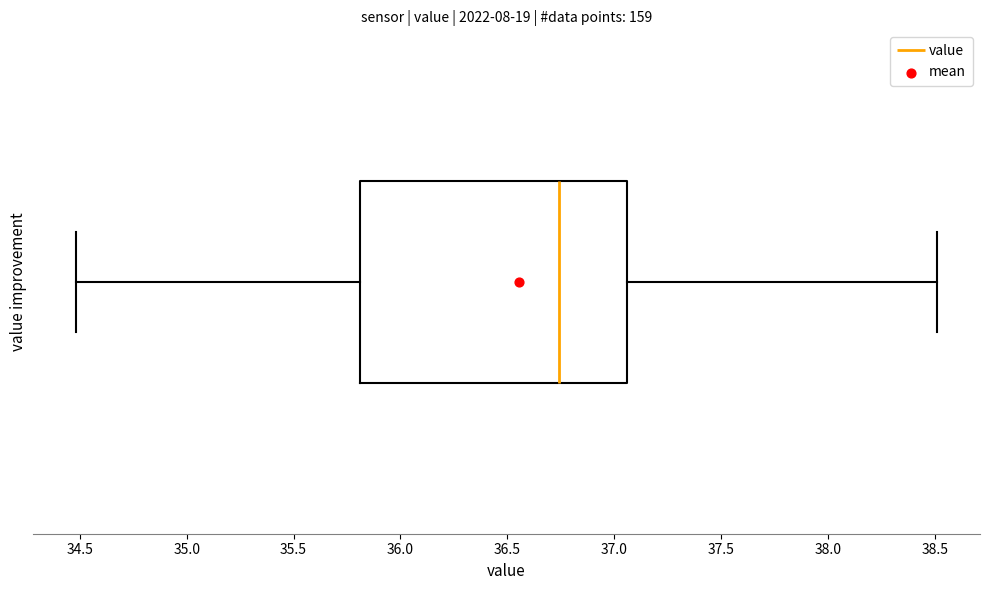

Transcribe this box plot: give where the median line is, the range the box spans, and where the two whiskers end, as read against the x-axis. The values are not printed on the chart, so give them approximately, as read against the axis.

median 36.75, box 35.80 to 37.05, whiskers 34.50 to 38.50